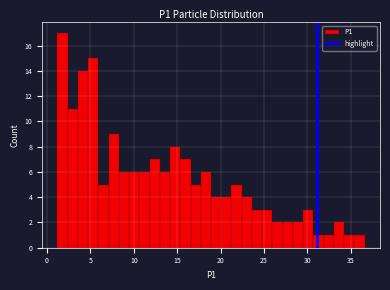

Around what value on the x-axis is the tallest bar? Give the approximate position of its centre, as read against the axis.

2.0